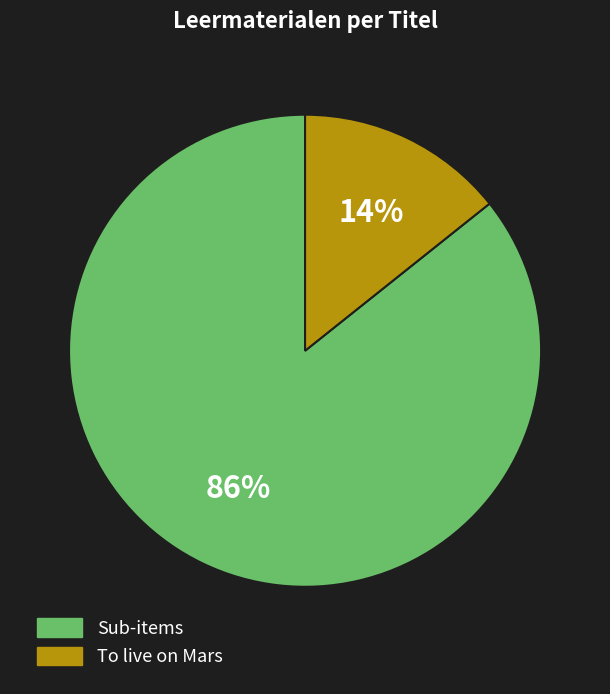

Rank the categories by value from highest to lowest.

Sub-items, To live on Mars